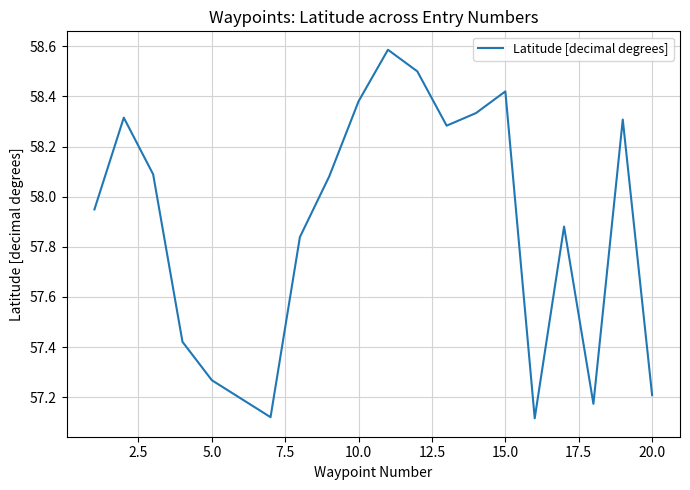

What is the greatest value displayed?

58.6